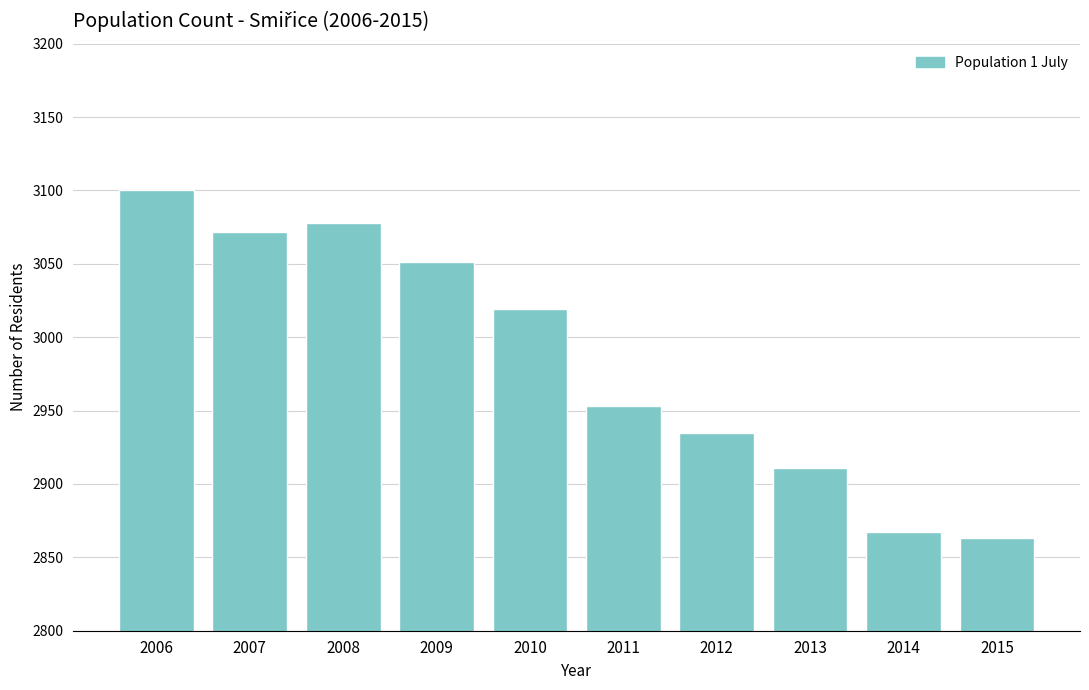

Reading right to left, what are all the values shown in this chart?

2863	2867	2911	2935	2953	3019	3051	3078	3072	3100